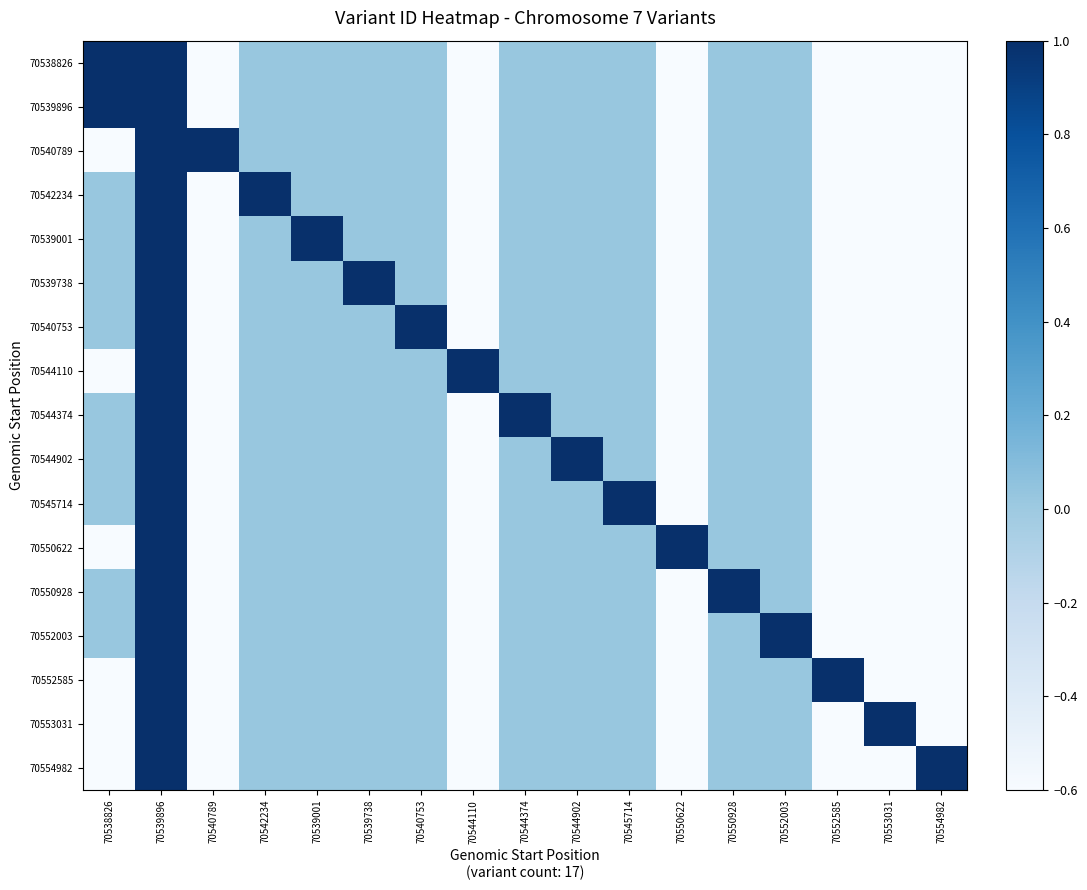

Reading right to left, transcribe all the data shown in this chart.

70538826: 70554982=-0.6	70553031=-0.6	70552585=-0.6	70552003=0.0	70550928=0.0	70550622=-0.6	70545714=0.0	70544902=0.0	70544374=0.0	70544110=-0.6	70540753=0.0	70539738=0.0	70539001=0.0	70542234=0.0	70540789=-0.6	70539896=1.0	70538826=1.0
70539896: 70554982=-0.6	70553031=-0.6	70552585=-0.6	70552003=0.0	70550928=0.0	70550622=-0.6	70545714=0.0	70544902=0.0	70544374=0.0	70544110=-0.6	70540753=0.0	70539738=0.0	70539001=0.0	70542234=0.0	70540789=-0.6	70539896=1.0	70538826=1.0
70540789: 70554982=-0.6	70553031=-0.6	70552585=-0.6	70552003=0.0	70550928=0.0	70550622=-0.6	70545714=0.0	70544902=0.0	70544374=0.0	70544110=-0.6	70540753=0.0	70539738=0.0	70539001=0.0	70542234=0.0	70540789=1.0	70539896=1.0	70538826=-0.6
70542234: 70554982=-0.6	70553031=-0.6	70552585=-0.6	70552003=0.0	70550928=0.0	70550622=-0.6	70545714=0.0	70544902=0.0	70544374=0.0	70544110=-0.6	70540753=0.0	70539738=0.0	70539001=0.0	70542234=1.0	70540789=-0.6	70539896=1.0	70538826=0.0
70539001: 70554982=-0.6	70553031=-0.6	70552585=-0.6	70552003=0.0	70550928=0.0	70550622=-0.6	70545714=0.0	70544902=0.0	70544374=0.0	70544110=-0.6	70540753=0.0	70539738=0.0	70539001=1.0	70542234=0.0	70540789=-0.6	70539896=1.0	70538826=0.0
70539738: 70554982=-0.6	70553031=-0.6	70552585=-0.6	70552003=0.0	70550928=0.0	70550622=-0.6	70545714=0.0	70544902=0.0	70544374=0.0	70544110=-0.6	70540753=0.0	70539738=1.0	70539001=0.0	70542234=0.0	70540789=-0.6	70539896=1.0	70538826=0.0
70540753: 70554982=-0.6	70553031=-0.6	70552585=-0.6	70552003=0.0	70550928=0.0	70550622=-0.6	70545714=0.0	70544902=0.0	70544374=0.0	70544110=-0.6	70540753=1.0	70539738=0.0	70539001=0.0	70542234=0.0	70540789=-0.6	70539896=1.0	70538826=0.0
70544110: 70554982=-0.6	70553031=-0.6	70552585=-0.6	70552003=0.0	70550928=0.0	70550622=-0.6	70545714=0.0	70544902=0.0	70544374=0.0	70544110=1.0	70540753=0.0	70539738=0.0	70539001=0.0	70542234=0.0	70540789=-0.6	70539896=1.0	70538826=-0.6
70544374: 70554982=-0.6	70553031=-0.6	70552585=-0.6	70552003=0.0	70550928=0.0	70550622=-0.6	70545714=0.0	70544902=0.0	70544374=1.0	70544110=-0.6	70540753=0.0	70539738=0.0	70539001=0.0	70542234=0.0	70540789=-0.6	70539896=1.0	70538826=0.0
70544902: 70554982=-0.6	70553031=-0.6	70552585=-0.6	70552003=0.0	70550928=0.0	70550622=-0.6	70545714=0.0	70544902=1.0	70544374=0.0	70544110=-0.6	70540753=0.0	70539738=0.0	70539001=0.0	70542234=0.0	70540789=-0.6	70539896=1.0	70538826=0.0
70545714: 70554982=-0.6	70553031=-0.6	70552585=-0.6	70552003=0.0	70550928=0.0	70550622=-0.6	70545714=1.0	70544902=0.0	70544374=0.0	70544110=-0.6	70540753=0.0	70539738=0.0	70539001=0.0	70542234=0.0	70540789=-0.6	70539896=1.0	70538826=0.0
70550622: 70554982=-0.6	70553031=-0.6	70552585=-0.6	70552003=0.0	70550928=0.0	70550622=1.0	70545714=0.0	70544902=0.0	70544374=0.0	70544110=-0.6	70540753=0.0	70539738=0.0	70539001=0.0	70542234=0.0	70540789=-0.6	70539896=1.0	70538826=-0.6
70550928: 70554982=-0.6	70553031=-0.6	70552585=-0.6	70552003=0.0	70550928=1.0	70550622=-0.6	70545714=0.0	70544902=0.0	70544374=0.0	70544110=-0.6	70540753=0.0	70539738=0.0	70539001=0.0	70542234=0.0	70540789=-0.6	70539896=1.0	70538826=0.0
70552003: 70554982=-0.6	70553031=-0.6	70552585=-0.6	70552003=1.0	70550928=0.0	70550622=-0.6	70545714=0.0	70544902=0.0	70544374=0.0	70544110=-0.6	70540753=0.0	70539738=0.0	70539001=0.0	70542234=0.0	70540789=-0.6	70539896=1.0	70538826=0.0
70552585: 70554982=-0.6	70553031=-0.6	70552585=1.0	70552003=0.0	70550928=0.0	70550622=-0.6	70545714=0.0	70544902=0.0	70544374=0.0	70544110=-0.6	70540753=0.0	70539738=0.0	70539001=0.0	70542234=0.0	70540789=-0.6	70539896=1.0	70538826=-0.6
70553031: 70554982=-0.6	70553031=1.0	70552585=-0.6	70552003=0.0	70550928=0.0	70550622=-0.6	70545714=0.0	70544902=0.0	70544374=0.0	70544110=-0.6	70540753=0.0	70539738=0.0	70539001=0.0	70542234=0.0	70540789=-0.6	70539896=1.0	70538826=-0.6
70554982: 70554982=1.0	70553031=-0.6	70552585=-0.6	70552003=0.0	70550928=0.0	70550622=-0.6	70545714=0.0	70544902=0.0	70544374=0.0	70544110=-0.6	70540753=0.0	70539738=0.0	70539001=0.0	70542234=0.0	70540789=-0.6	70539896=1.0	70538826=-0.6